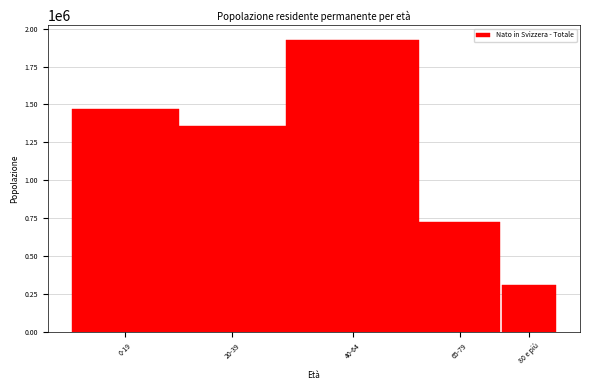

Reading left to right, transcribe all the data shown in this chart.

0-19=1473290	20-39=1358357	40-64=1926268	65-79=724648	80 e più=312389